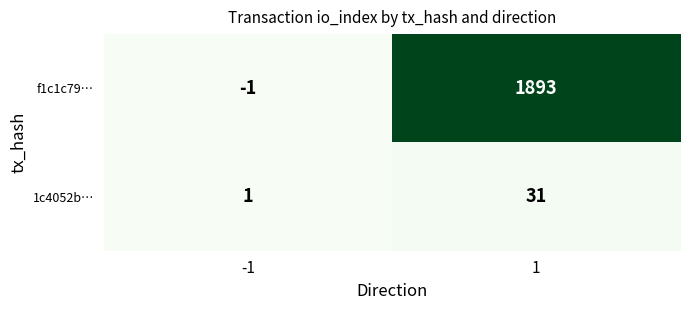

At which category is the sum across all series the highest?

1